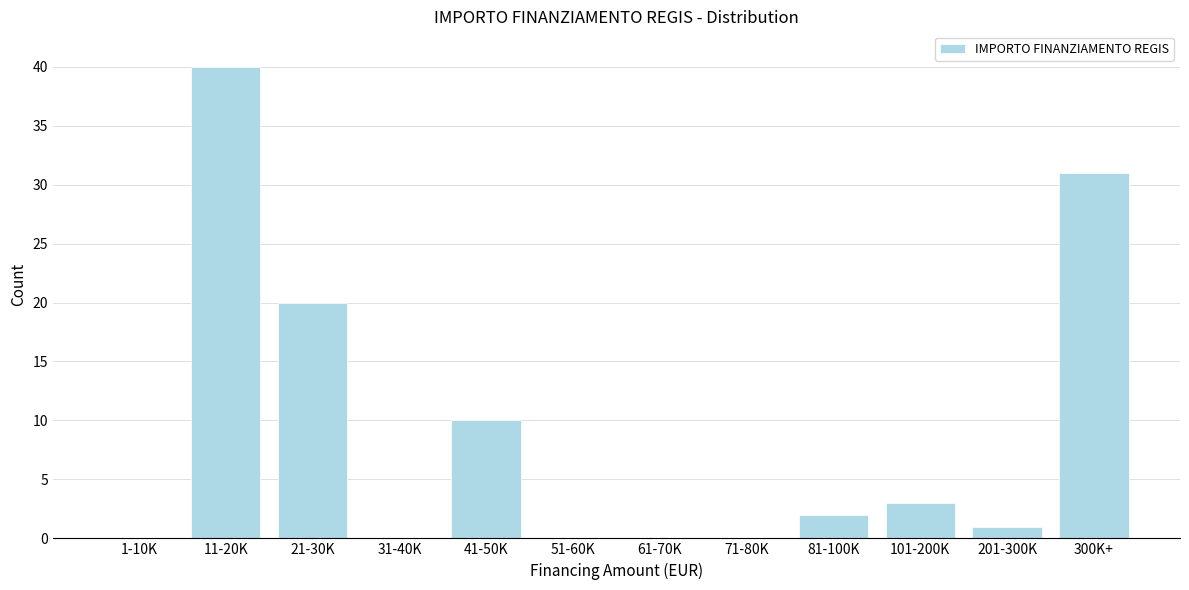

Reading right to left, list all the values displayed in this chart.

300K+=31	201-300K=1	101-200K=3	81-100K=2	71-80K=0	61-70K=0	51-60K=0	41-50K=10	31-40K=0	21-30K=20	11-20K=40	1-10K=0